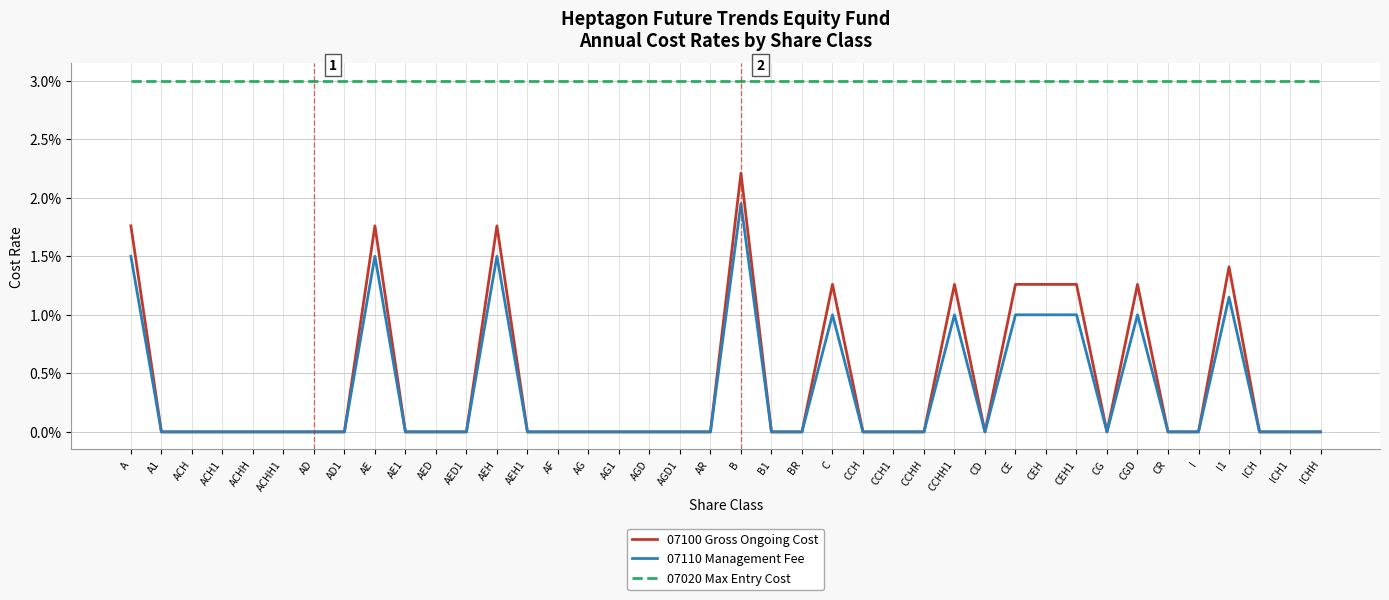

Is this an area chart (filled region under the line)?

No